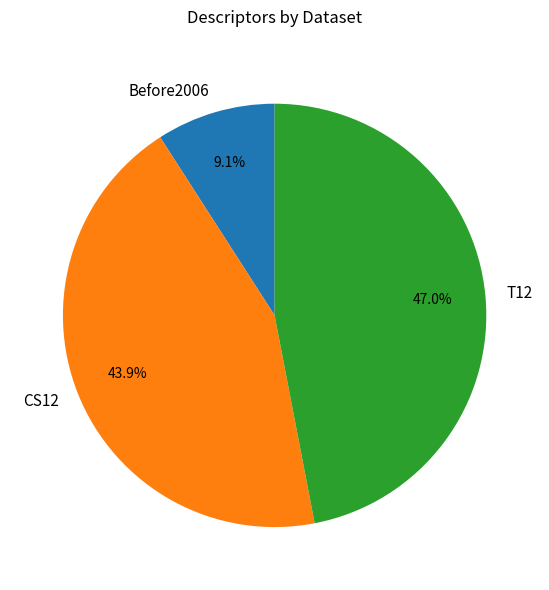

What is the largest slice in the pie chart?

T12